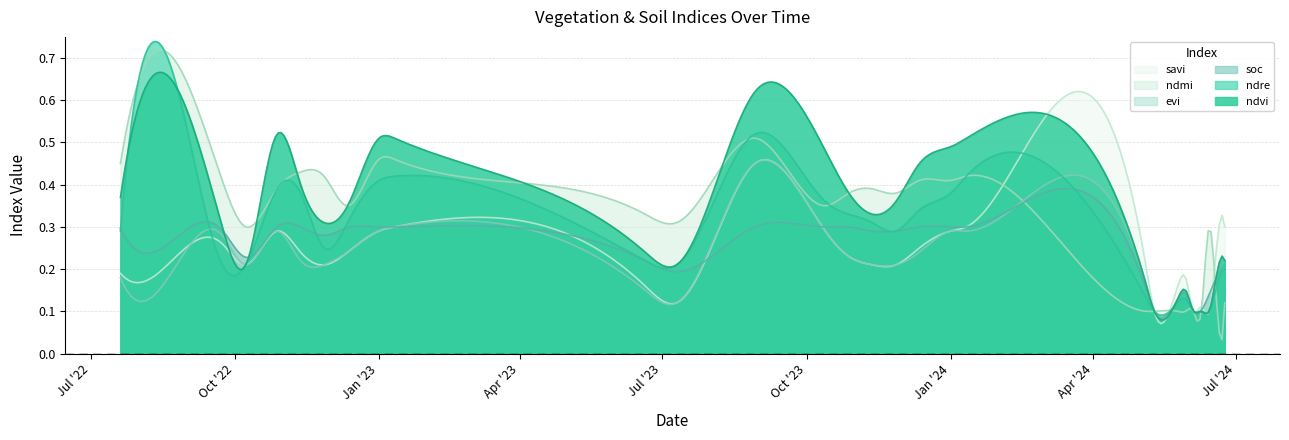

What is the sum of all savi values?

6.5